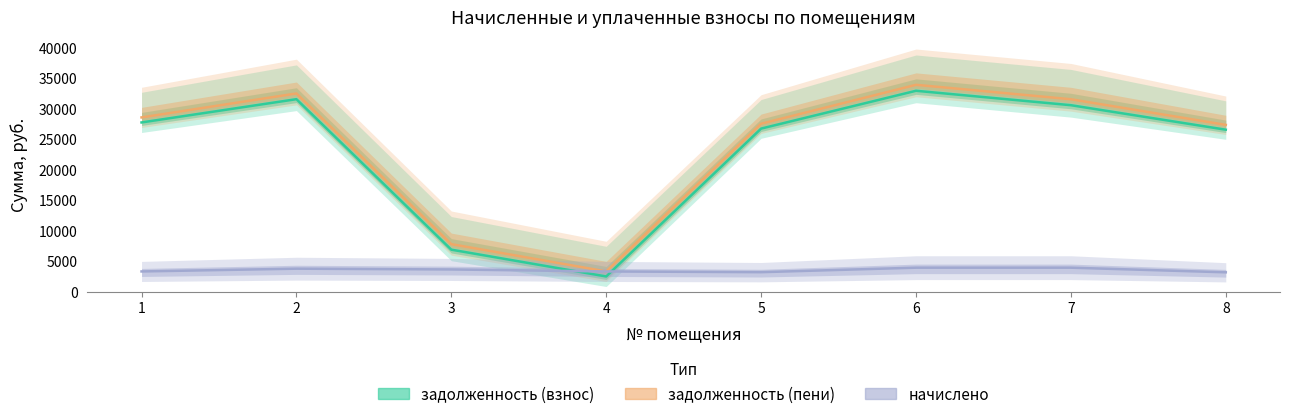

Between 6 and 5, which is larger?

6